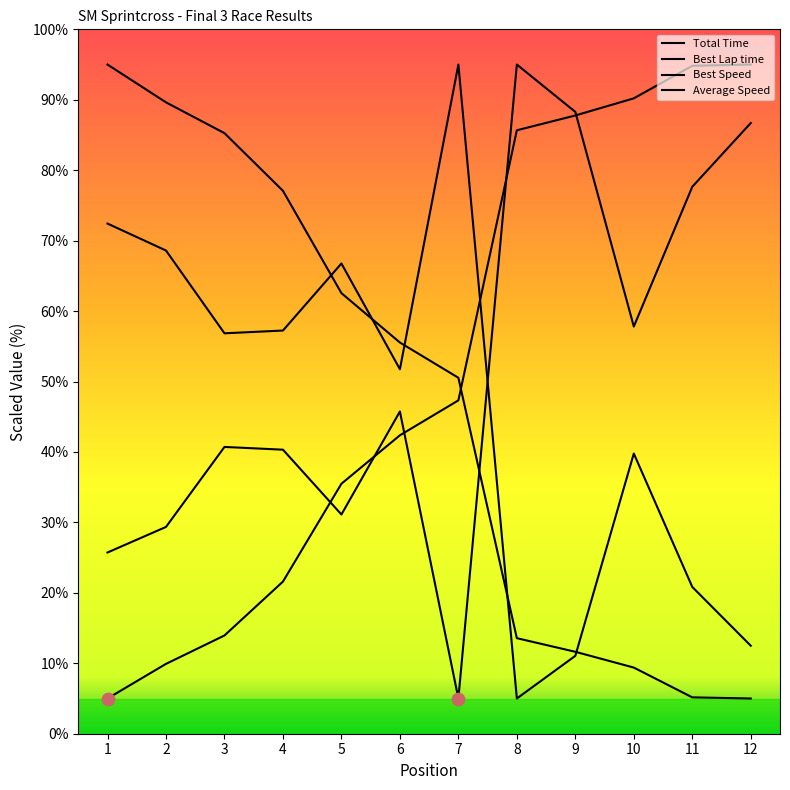

Which series contains the highest Y value?

Total Time